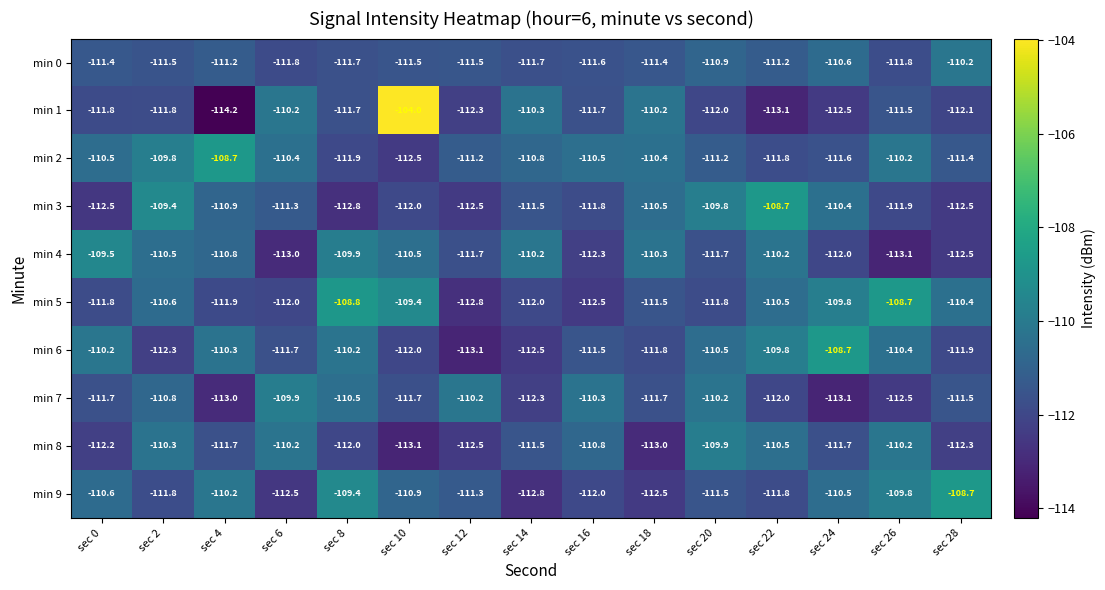

What is the difference between the min 7 values at sec 12 and sec 10?

1.5